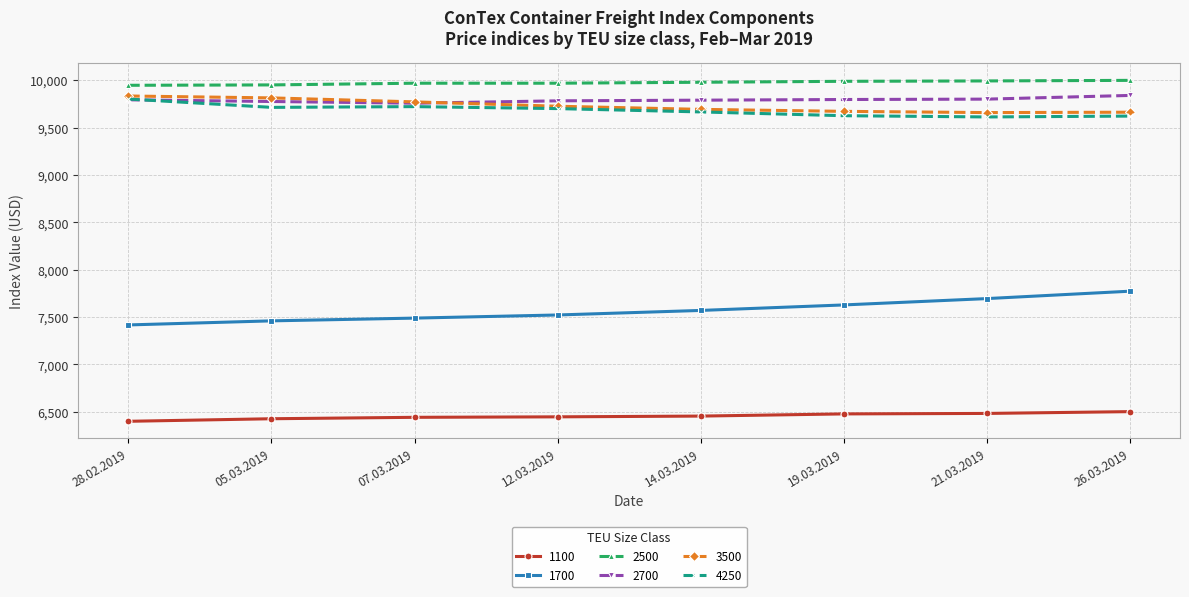

Is the value of 1700 at 26.03.2019 greater than the value of 3500 at 12.03.2019?

No